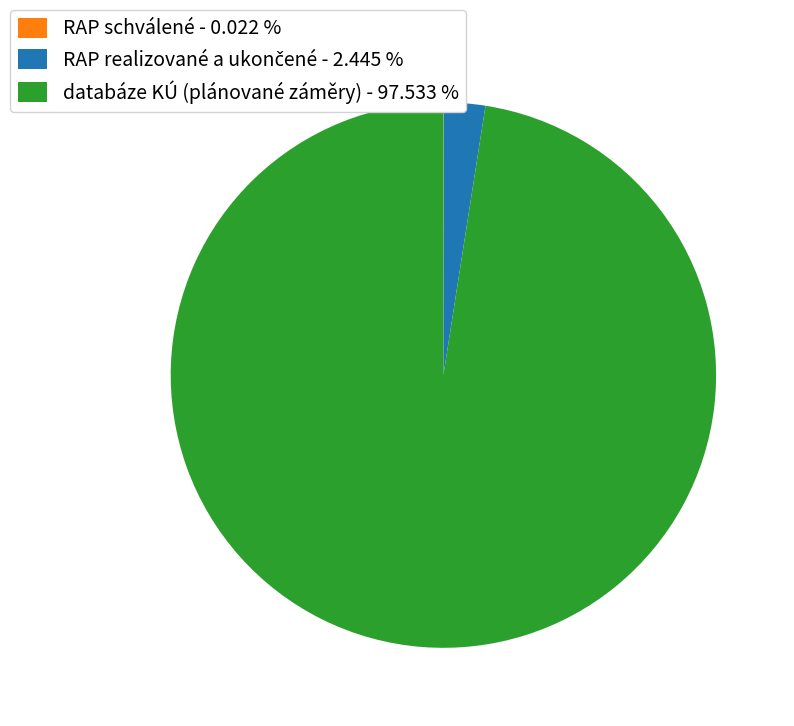

Does any single category account for the majority?

Yes